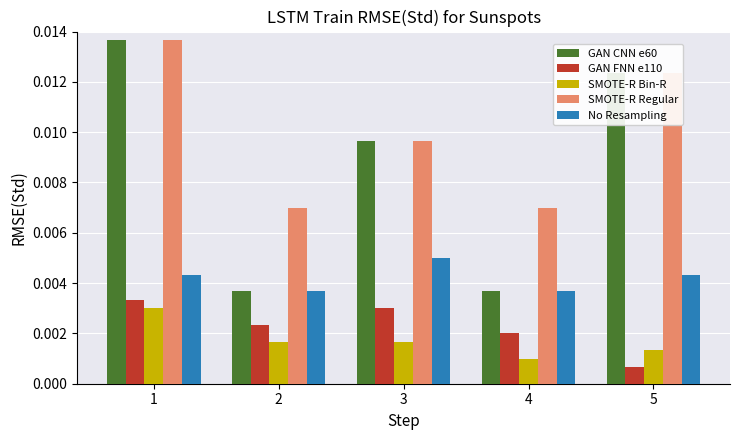

Which category has the highest value in the GAN CNN e60 series?

1